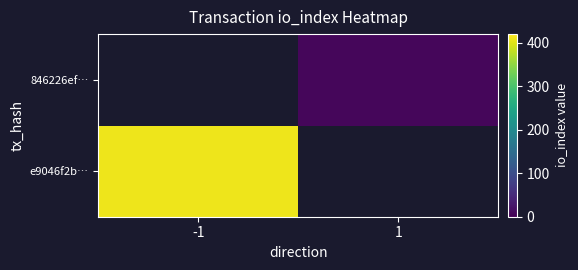

Which category has the lowest value across all series?

1